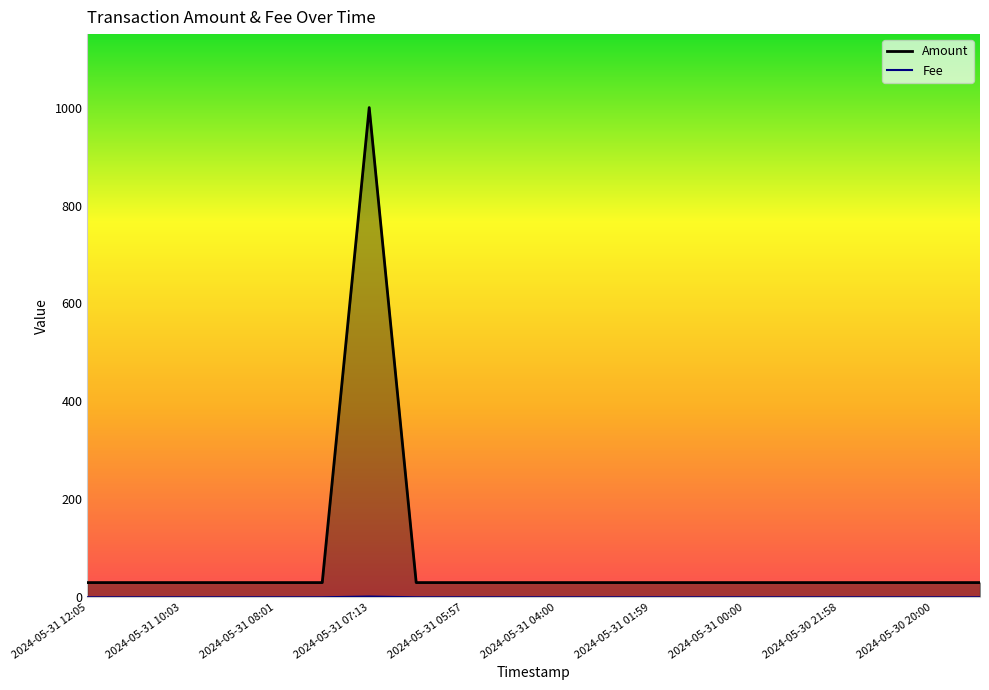

How many data points does each series have?

20